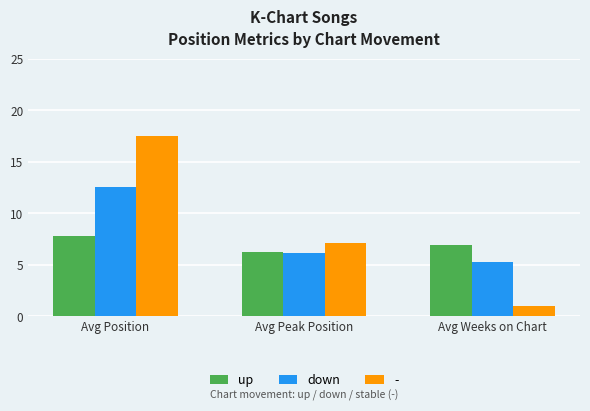

At which category is the sum across all series the highest?

Avg Position